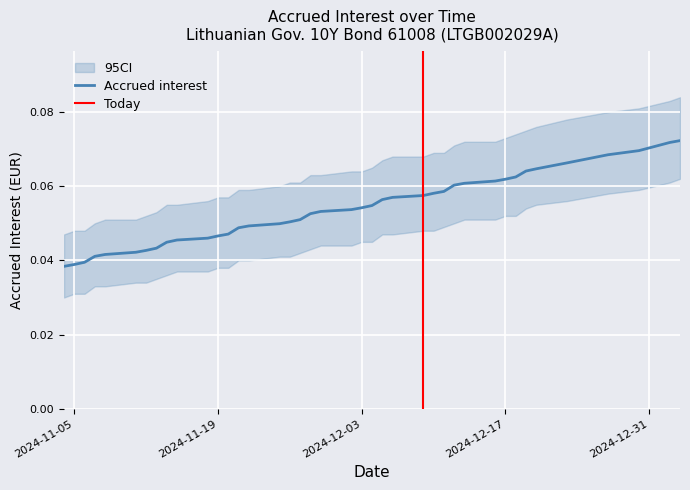

The value at 2024-12-10 is 0.1. True or false?

True